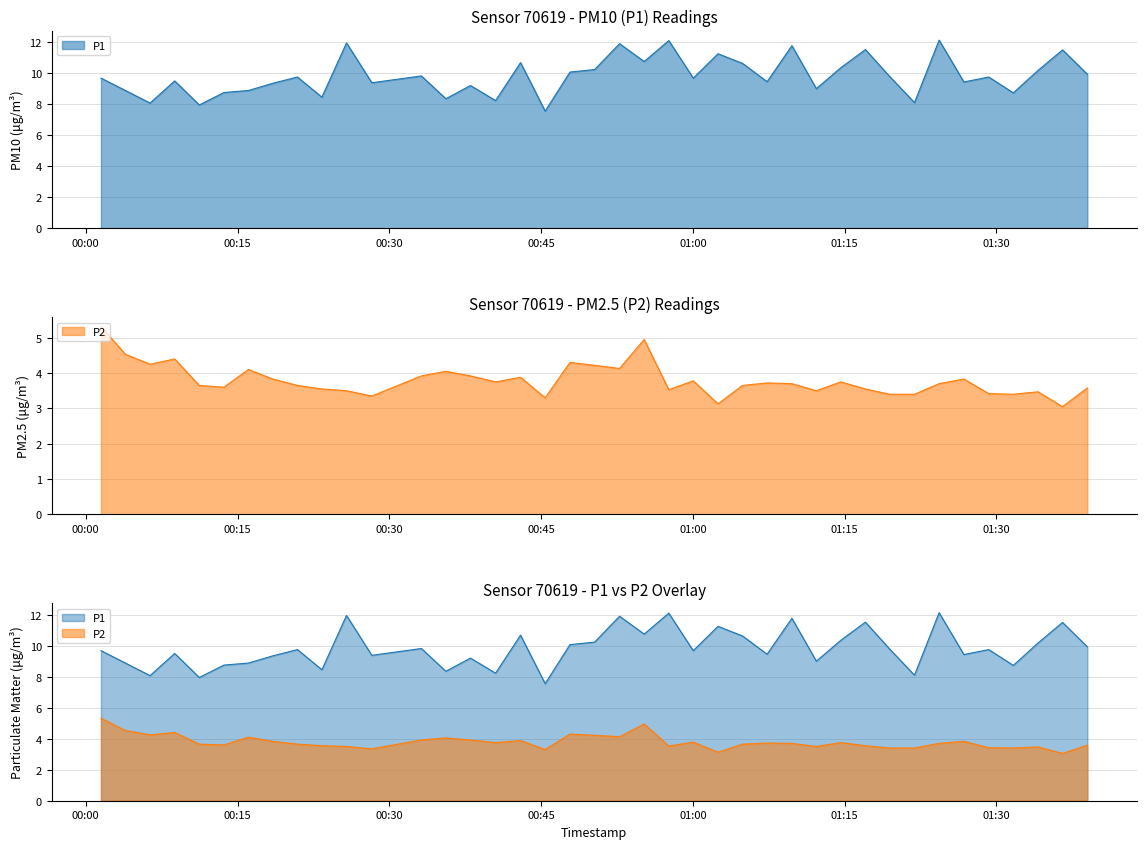

True or false: P2 has a value of 6.1 at 2023-08-01T01:00:02.

False